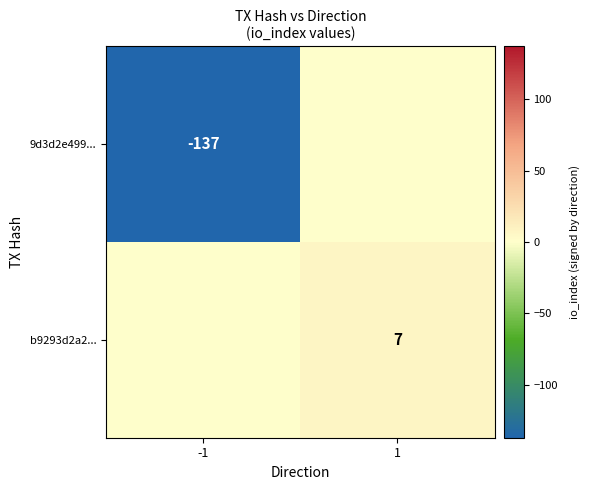

Which has a higher value, 1 or -1?

1